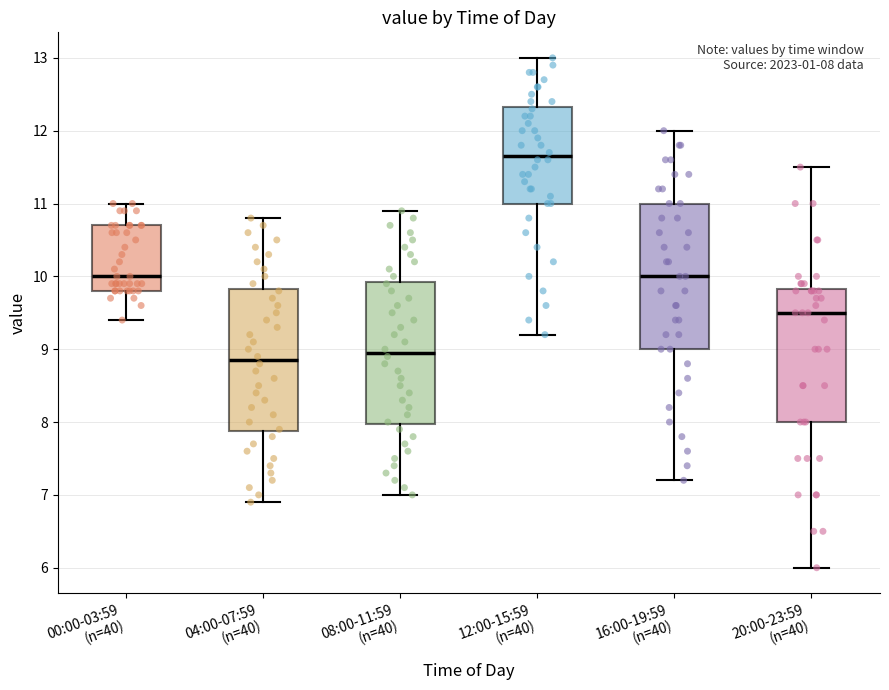

Which box's median line is the highest?

12:00-15:59 (n=40)